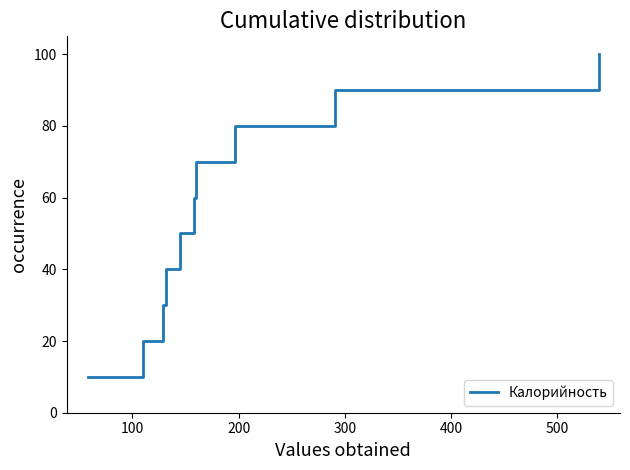

What is the greatest value displayed?

100